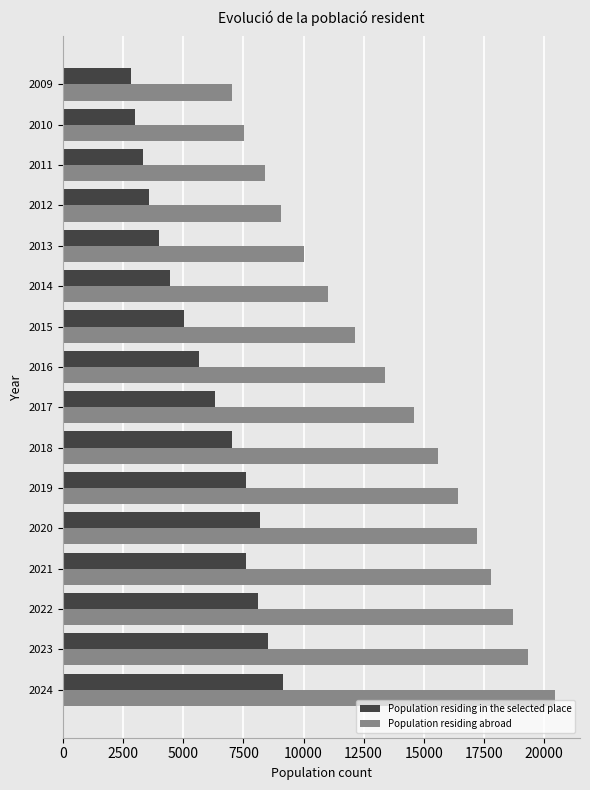

At which label does Population residing in the selected place reach its peak?

2024